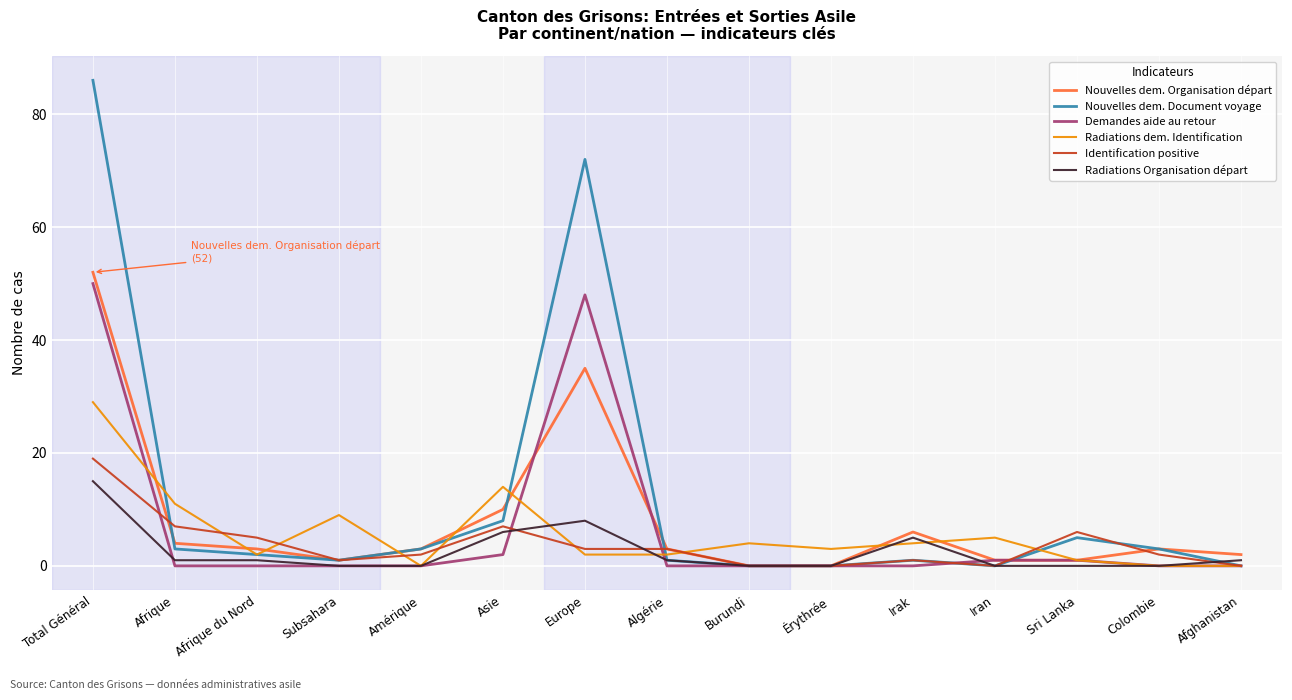

What is the highest value of the Identification positive series?

19